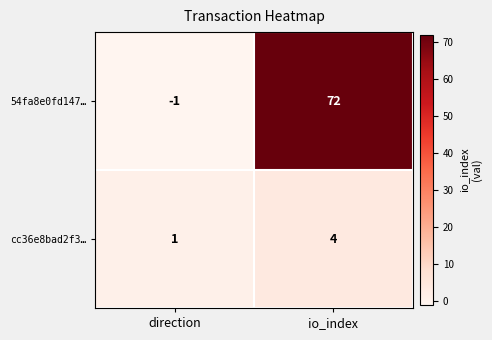

Rank the series at direction from highest to lowest value.

cc36e8bad2f3…, 54fa8e0fd147…